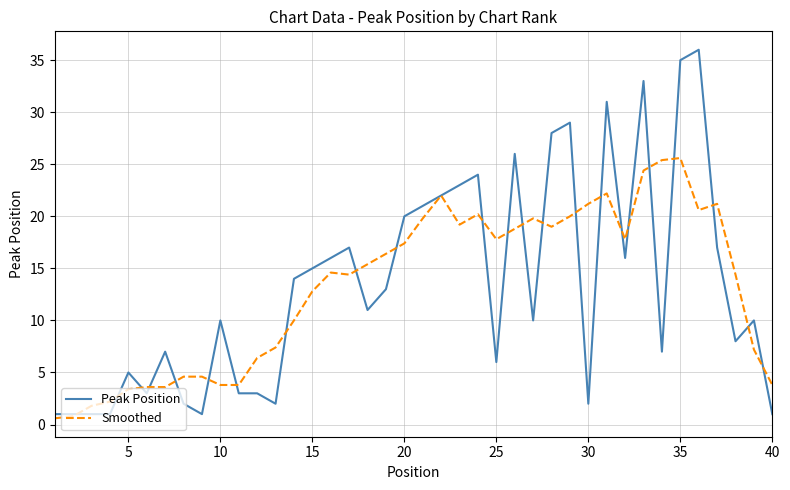

Rank the series by their maximum value, from highest to lowest.

Peak Position, Smoothed